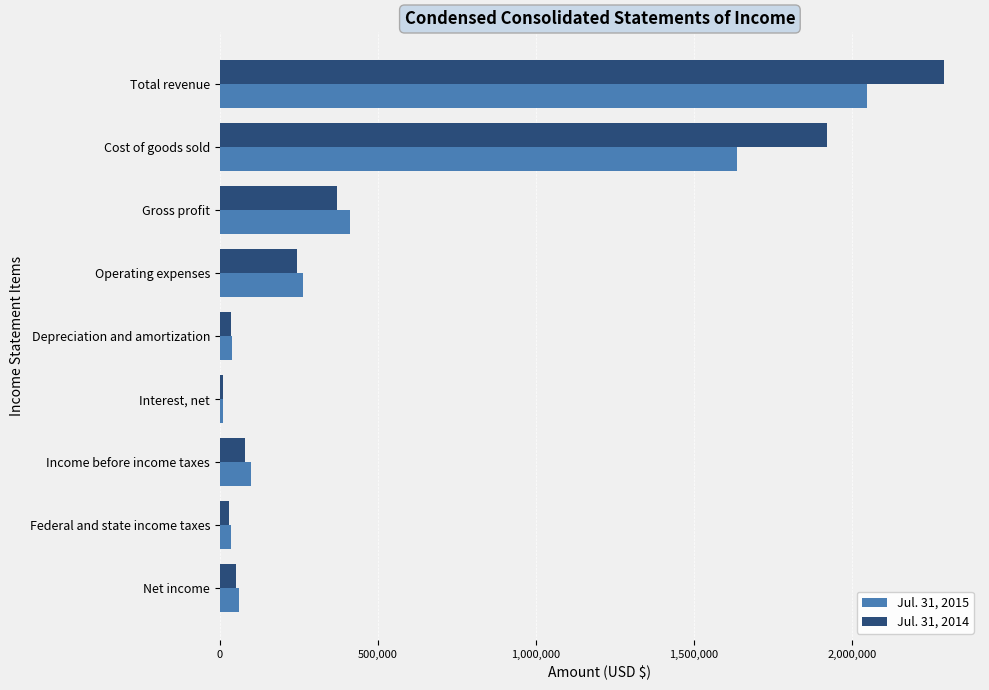

Which series has the widest spread of values?

Jul. 31, 2014